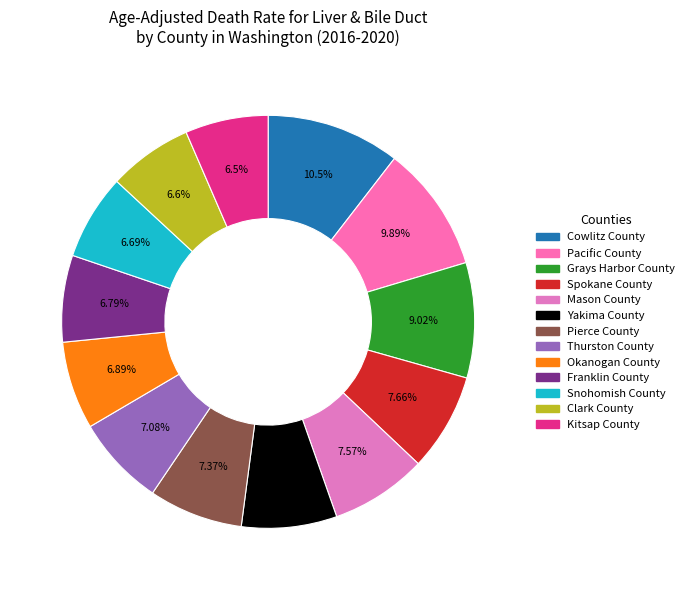

Do Pacific County and Cowlitz County together represent more than half of the pie?

No